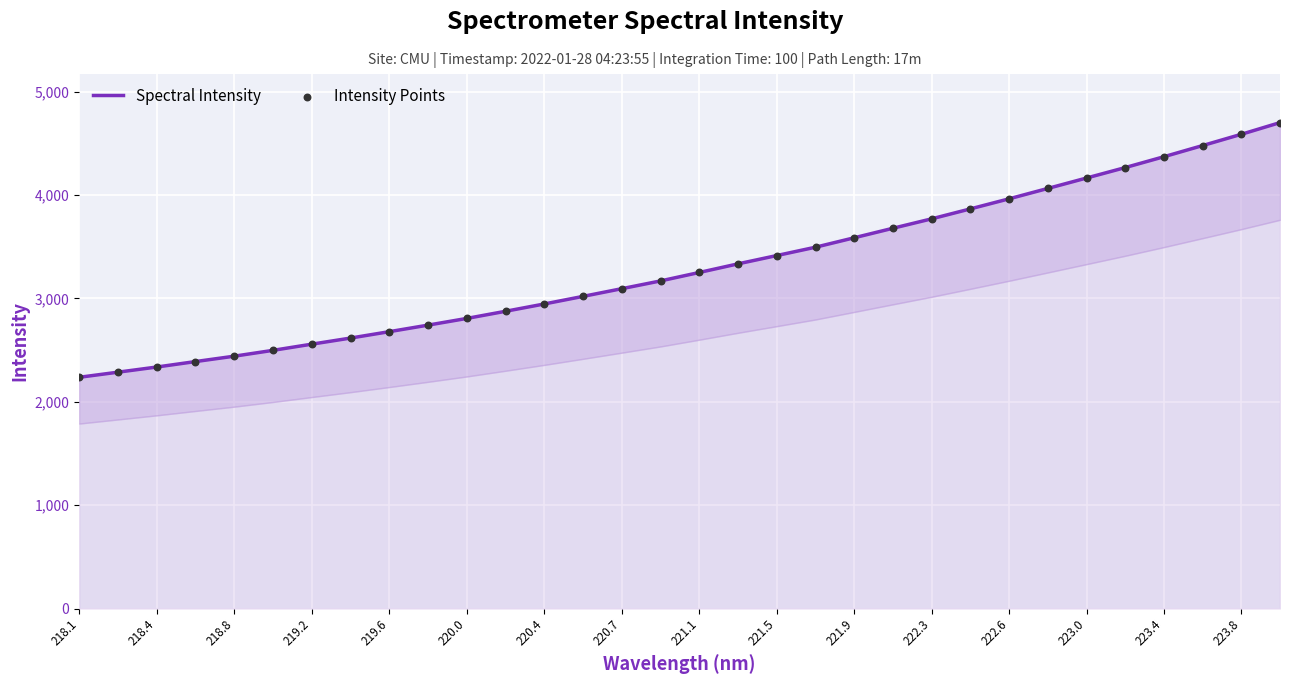

Which series has the largest total across all categories?

Spectral Intensity